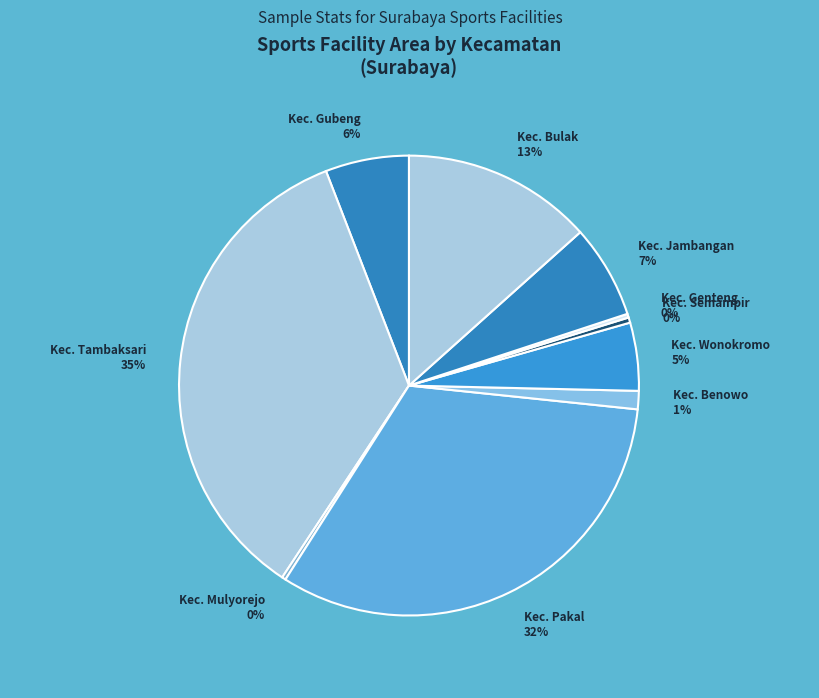

Is the sum of Kec. Wonokromo and Kec. Bulak greater than half?

No